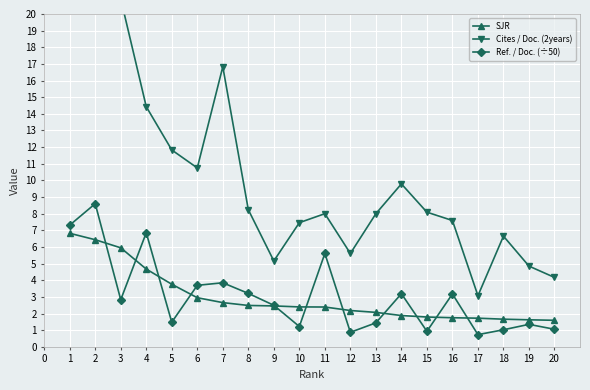

How many lines are shown in the chart?

3